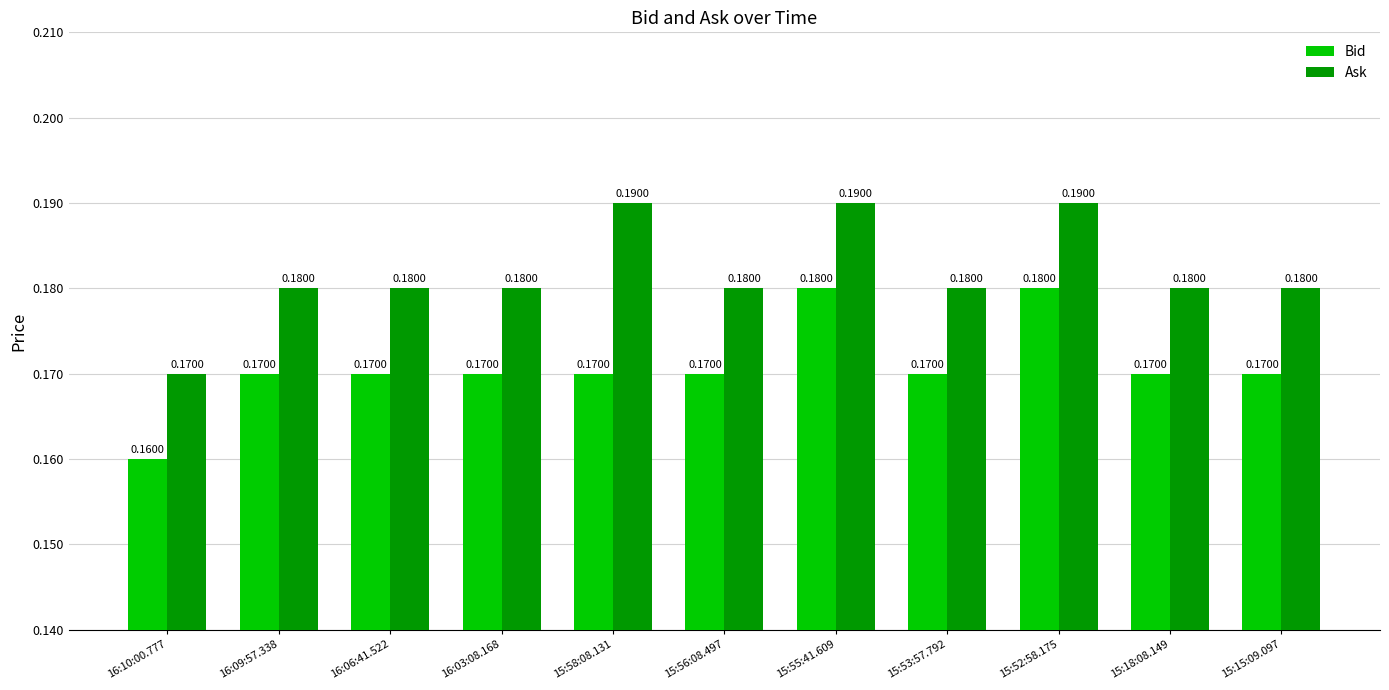

How many categories are shown in the chart?

11